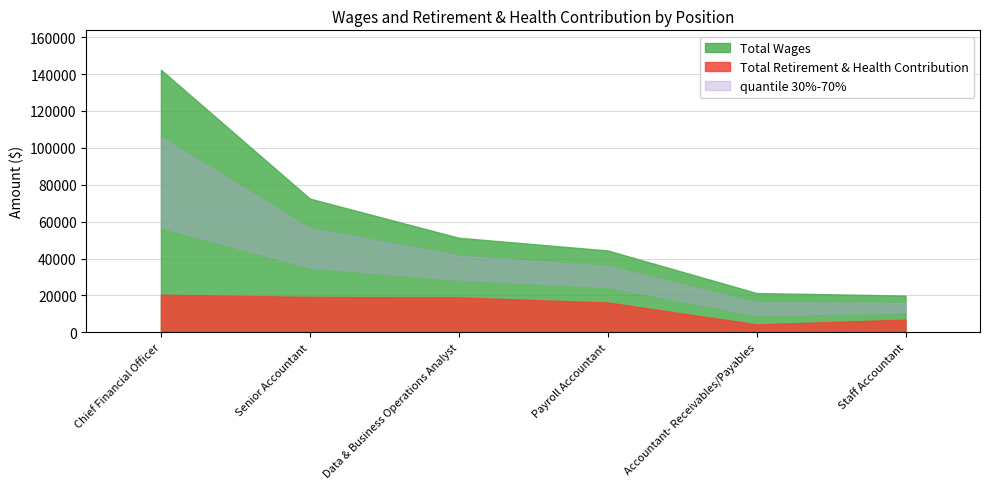

Is it true that Total Wages equals 63838 at Payroll Accountant?

False